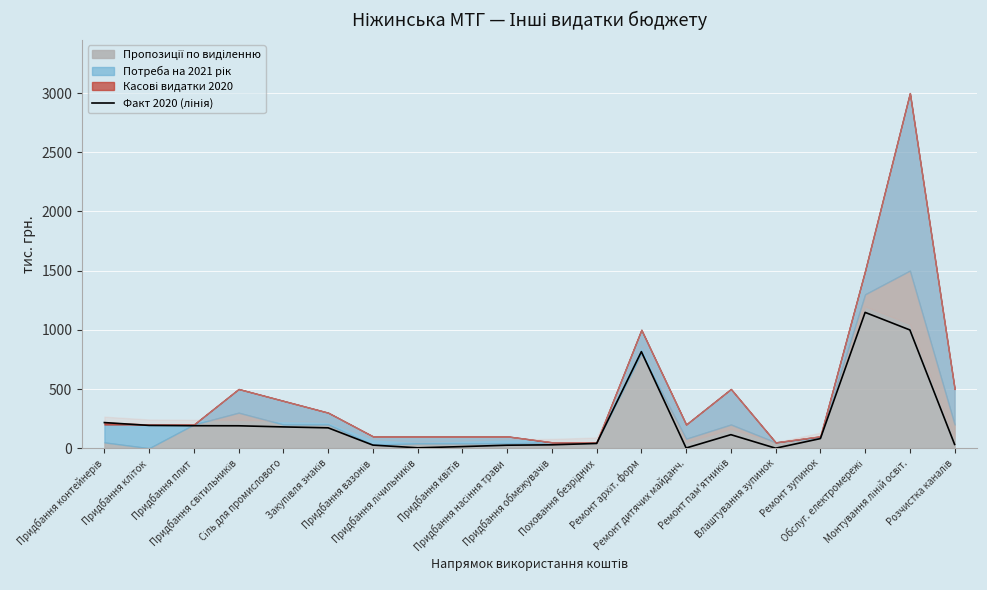

True or false: the data shows 192.4 at Придбання кліток.

True